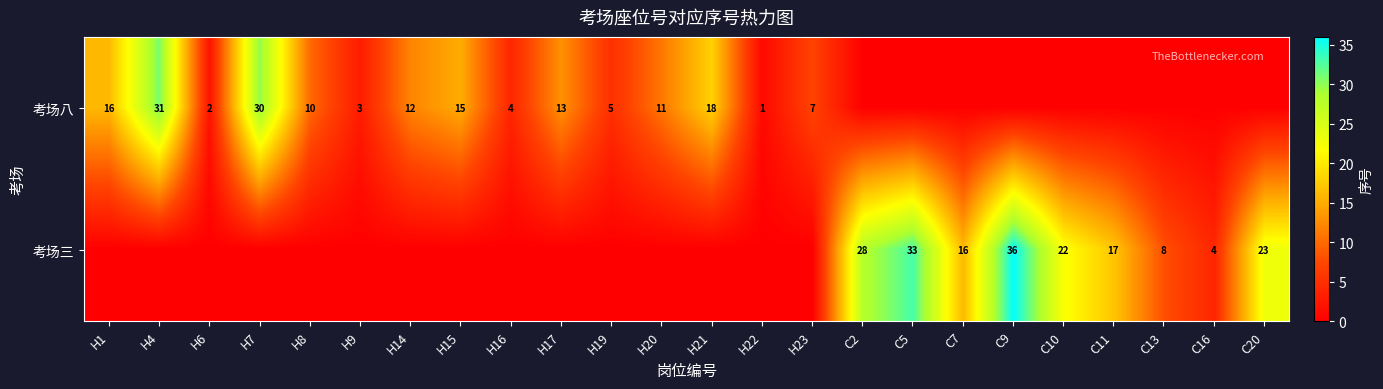

What is the sum of the 考场八 values at H19 and H14?

17